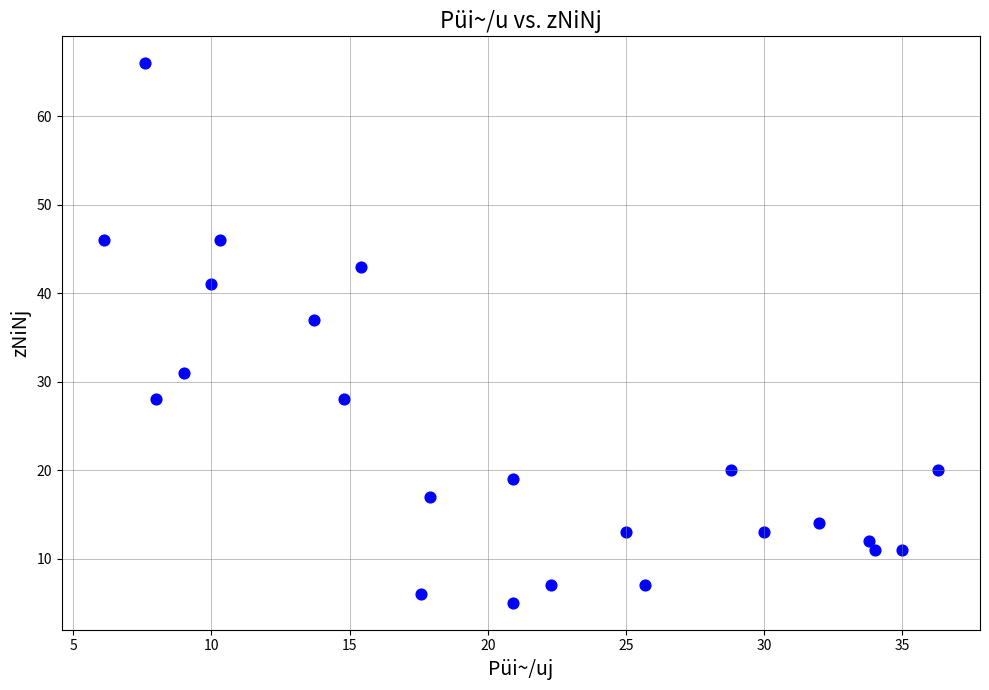

What Y value in the scatter plot is closest to 35?

37